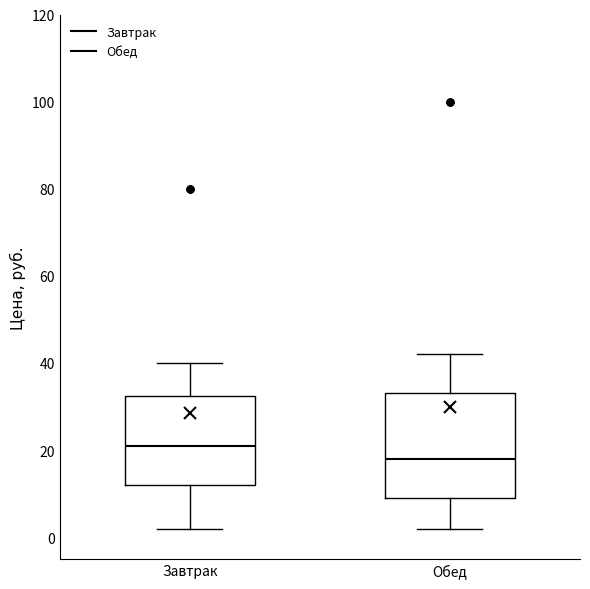

Where does the median line of the box for Обед sit on the y-axis? The values are not printed on the chart, so give them approximately, as read against the axis.

18